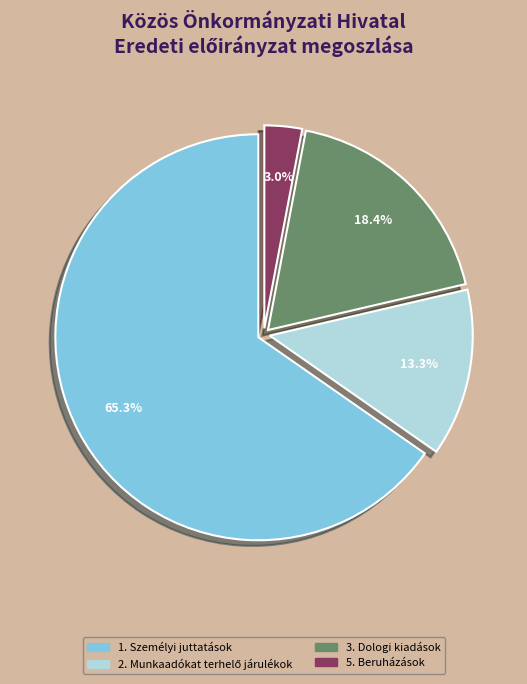

Is there any slice that represents more than half of the pie?

Yes